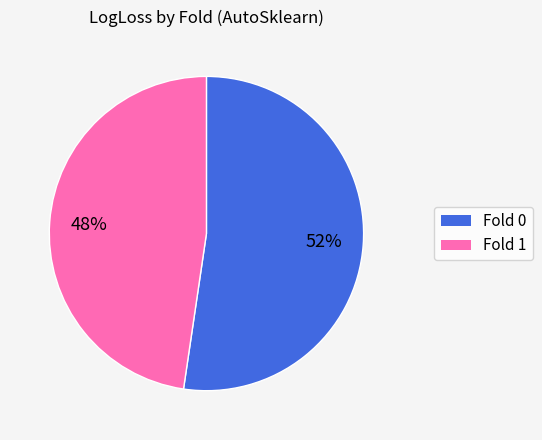

To the nearest percent, what is the average slice percentage?

50%